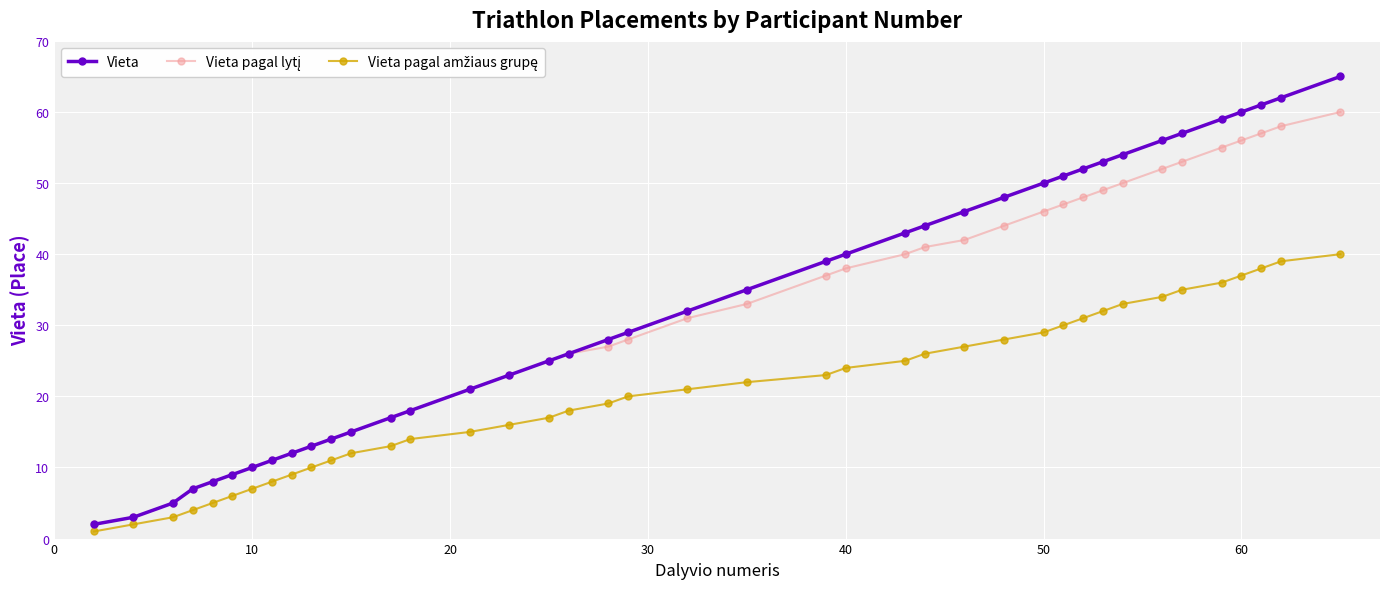

What is the greatest value displayed?

65